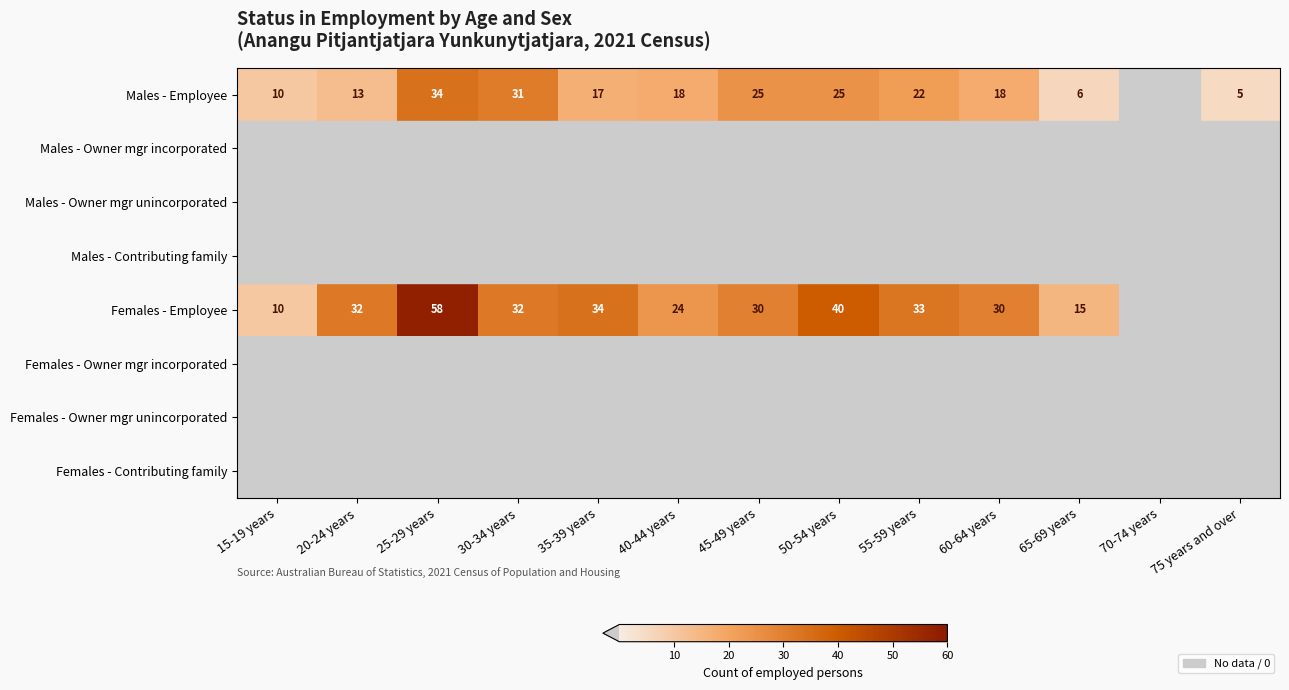

Which label corresponds to the smallest value in the chart?

70-74 years